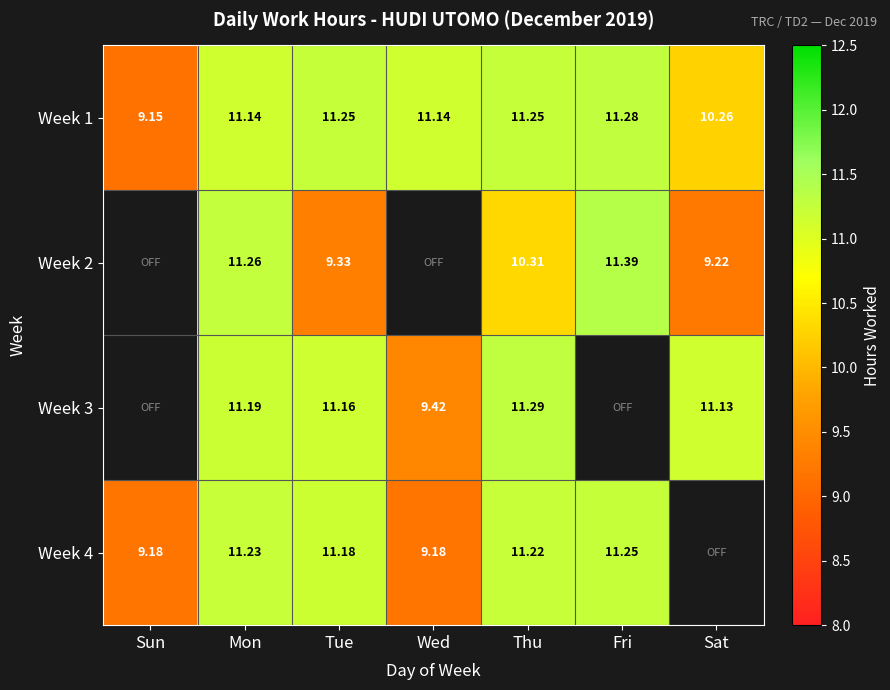

At which label does Week 1 first exceed 11?

Mon